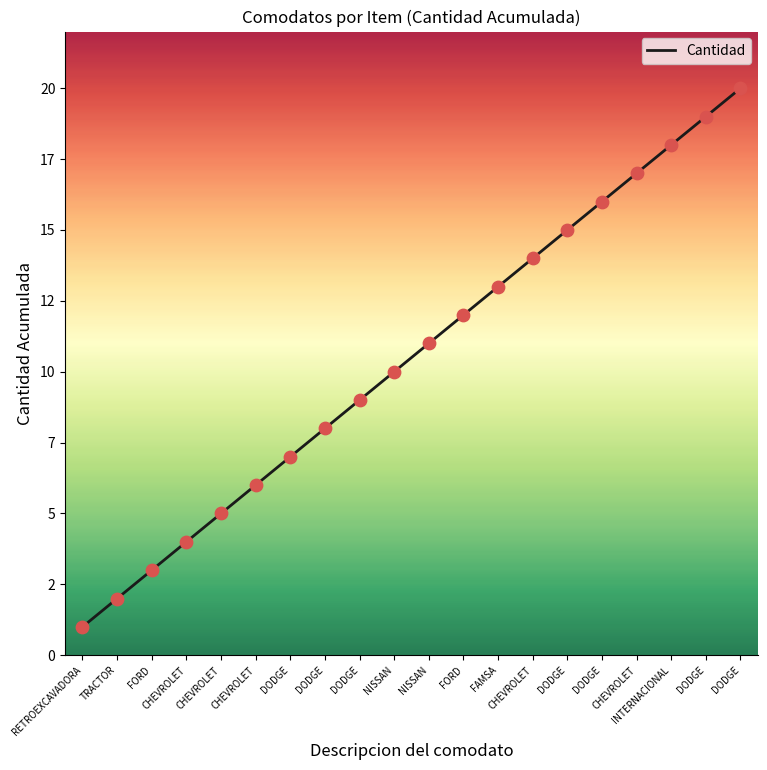

Does the chart have visible grid lines?

No